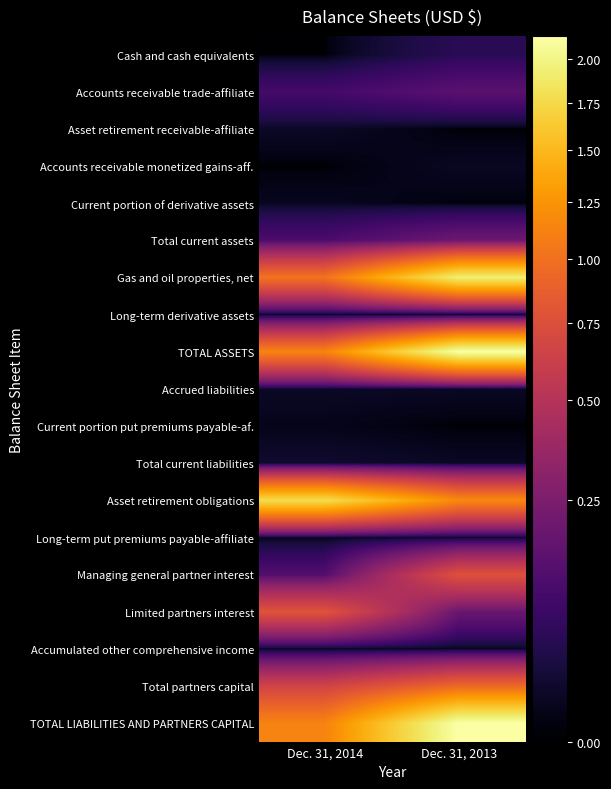

Which label corresponds to the smallest value in the chart?

Dec. 31, 2014